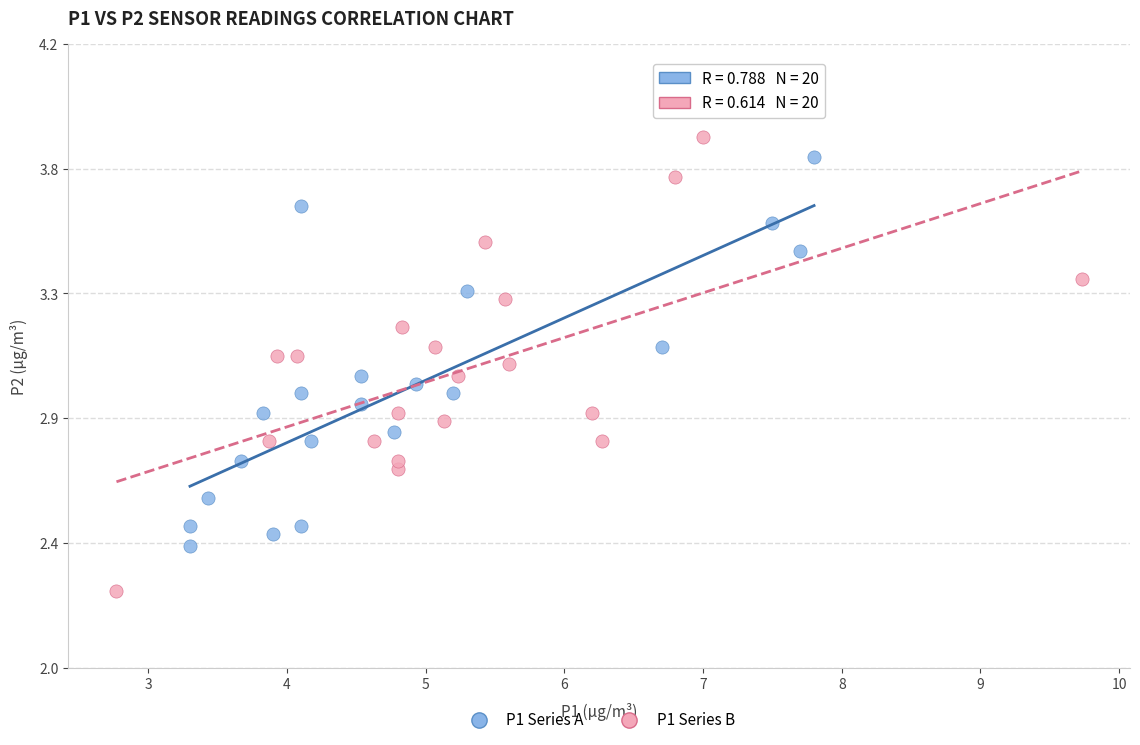

Which series has the widest spread of Y values?

P1 Series B